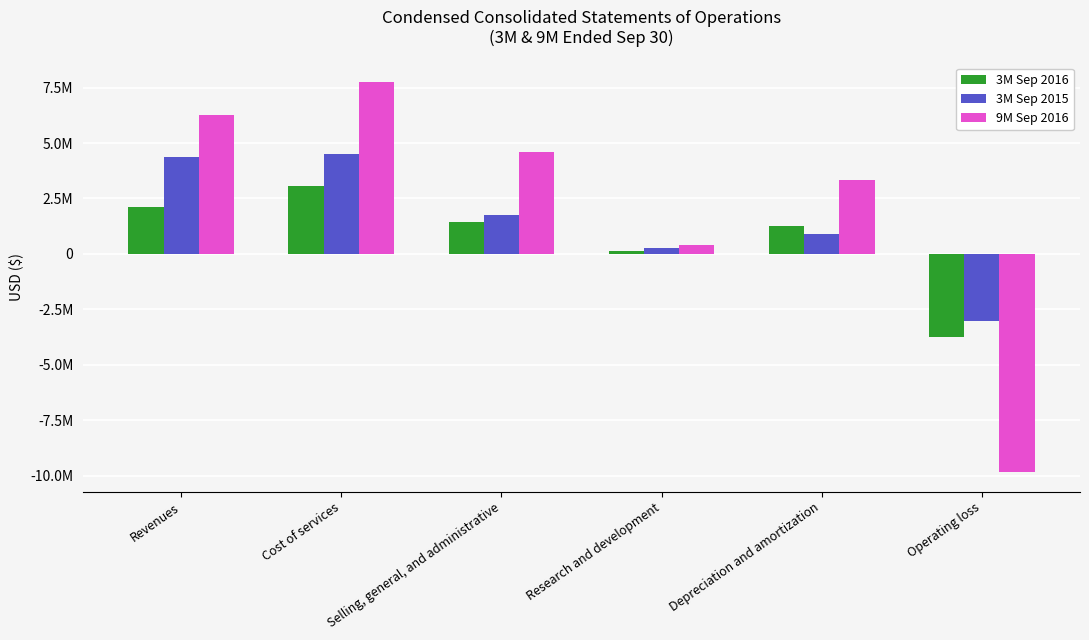

At which label does 3M Sep 2015 reach its minimum?

Operating loss